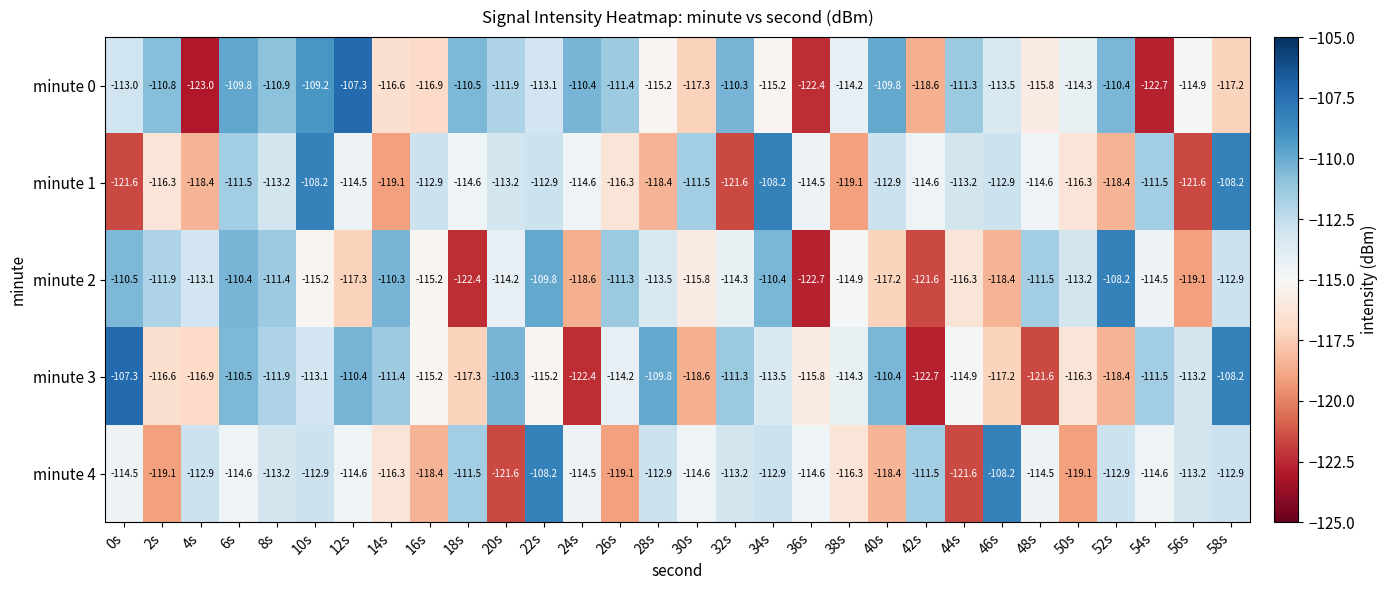

The value of minute 4 at 16s is -118.4. True or false?

True